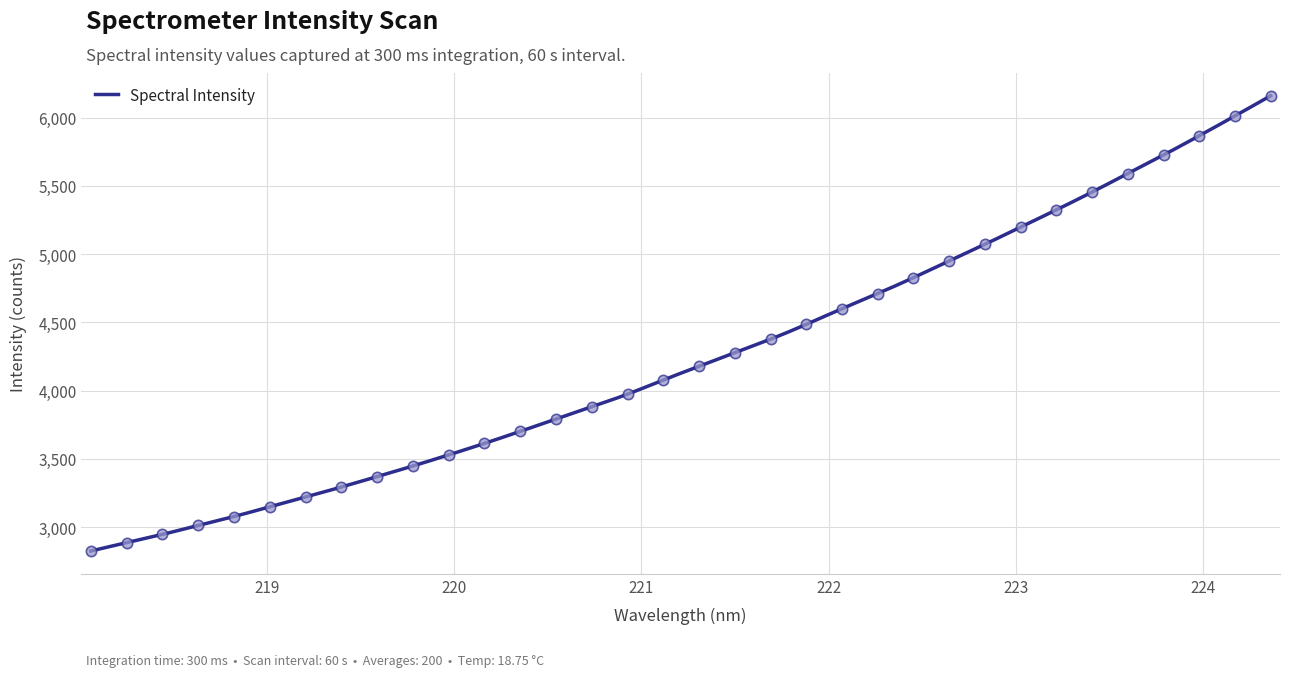

What is the change in value from 218.8244 to 221.4993?

+1199.7